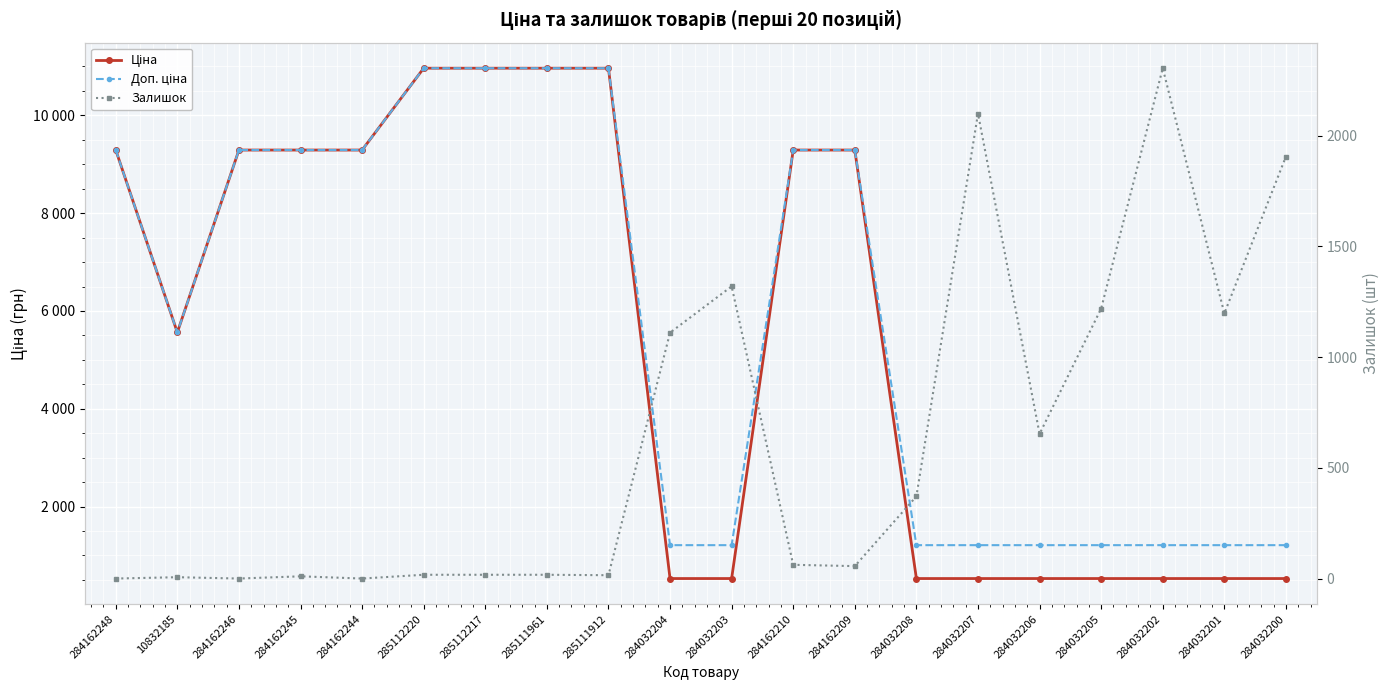

At which label does Доп. ціна reach its peak?

285112220